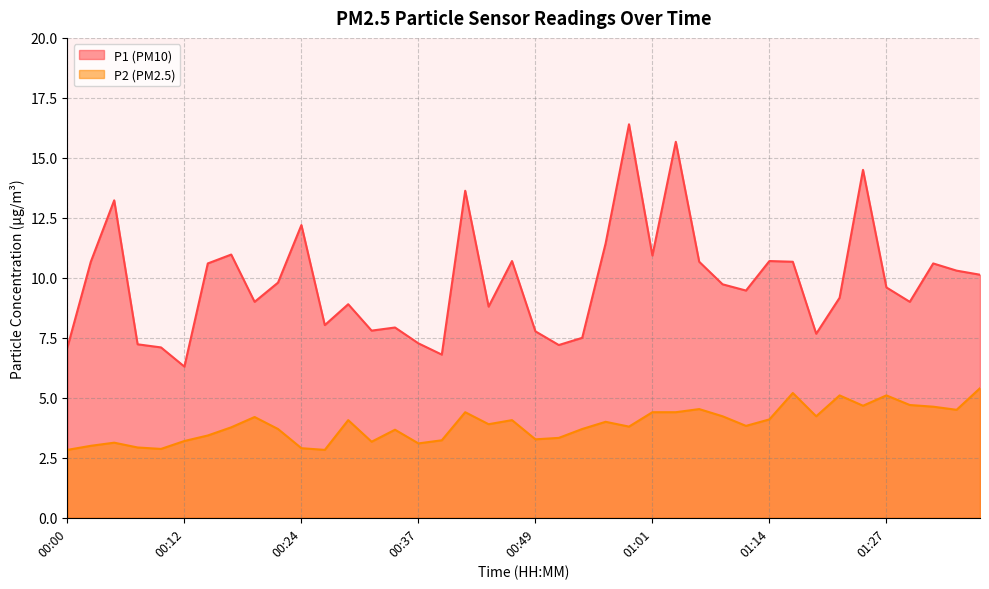

Where does the P1 series first go above 9?

00:02